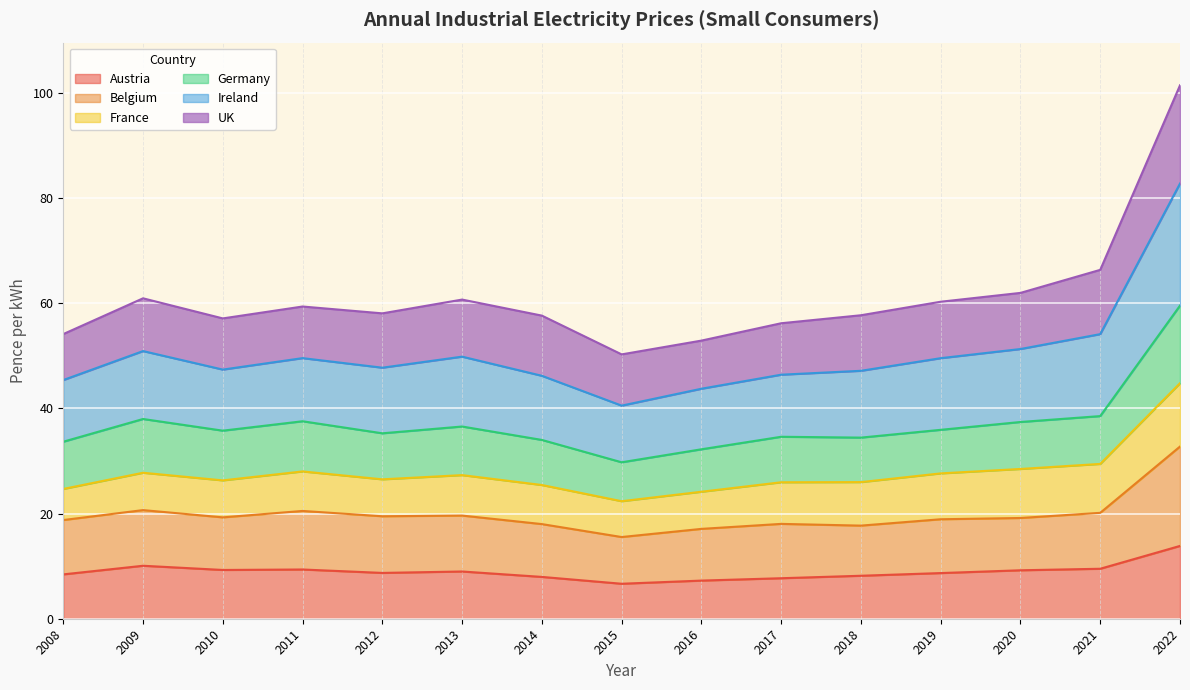

At which category is the sum across all series the highest?

2022